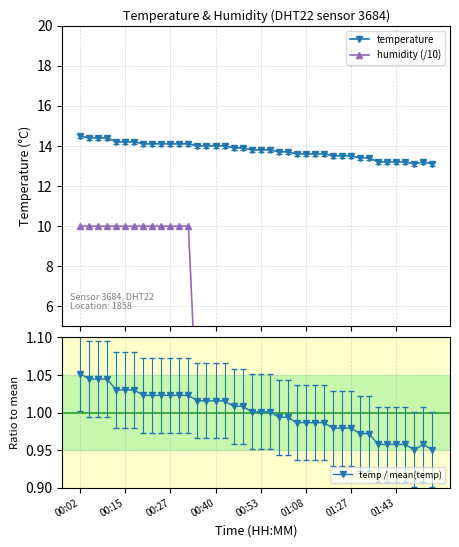

Count the number of categories in the chart.

40